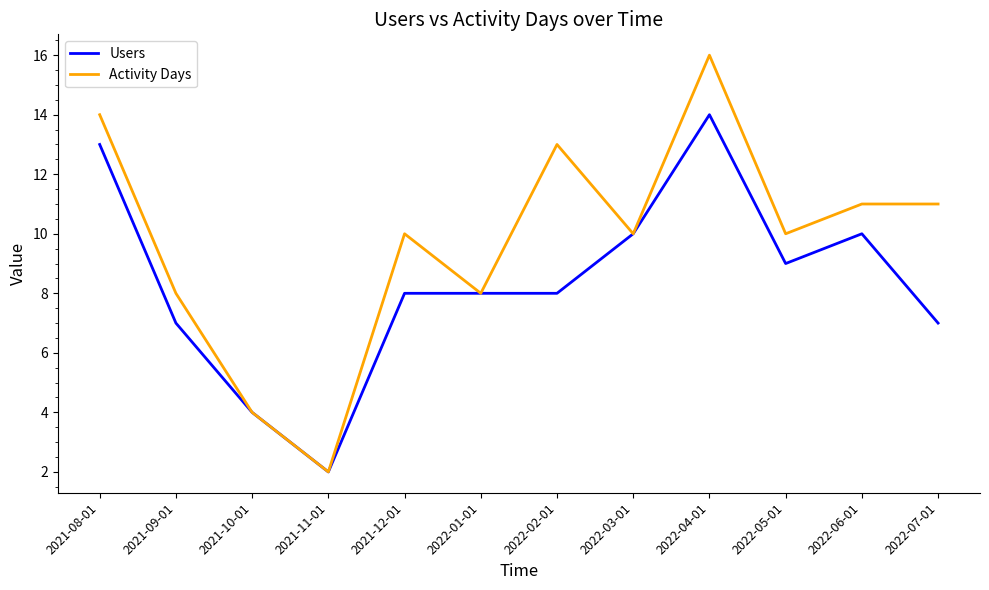

What is the difference between the highest and lowest values at 2022-07-01?

4